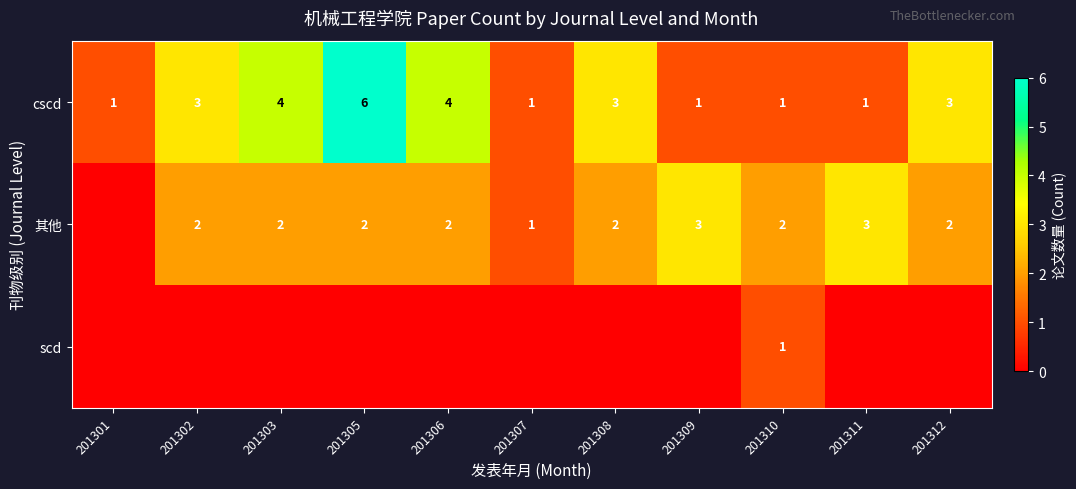

At how many categories does at least one series exceed 2?

8